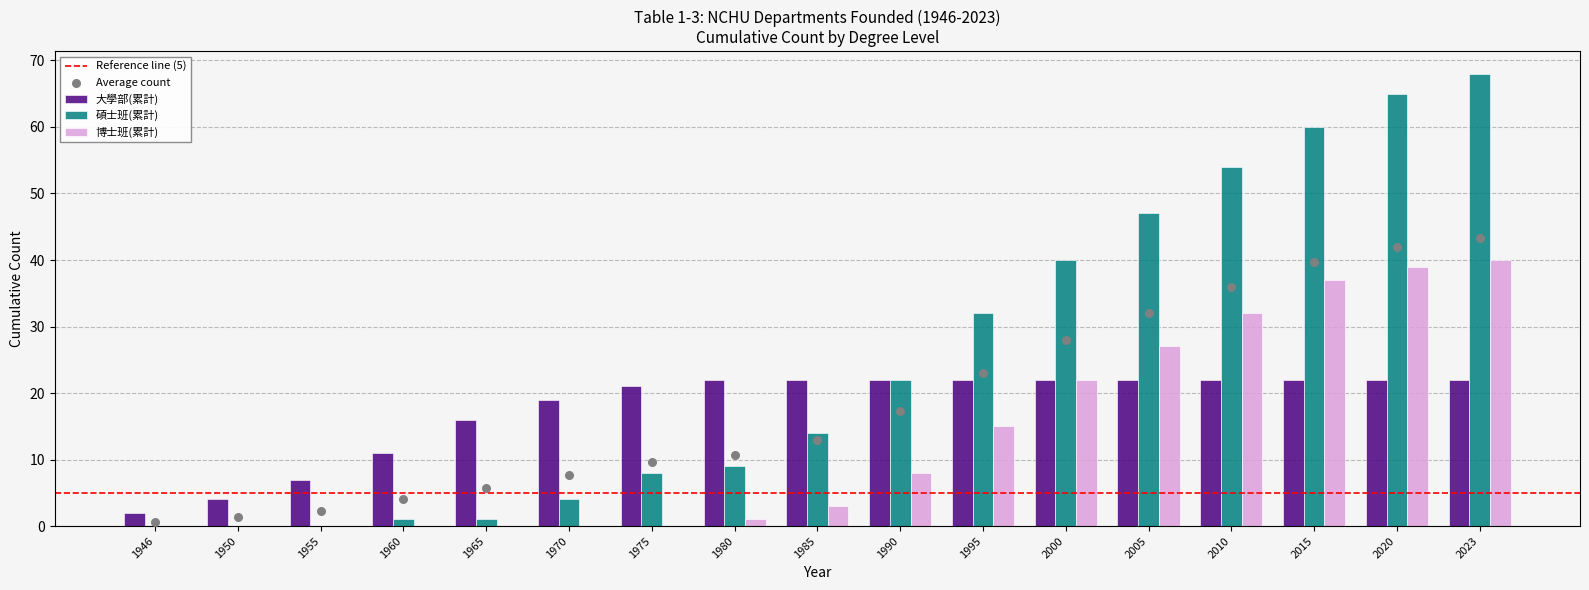

At how many categories does at least one series exceed 2?

16